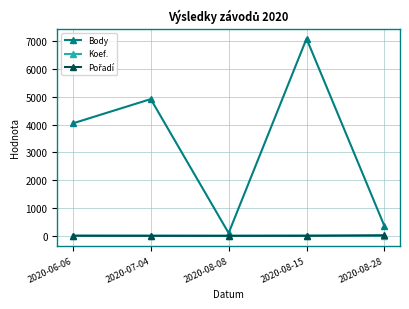

How many interior local valleys does the Body series have?

1